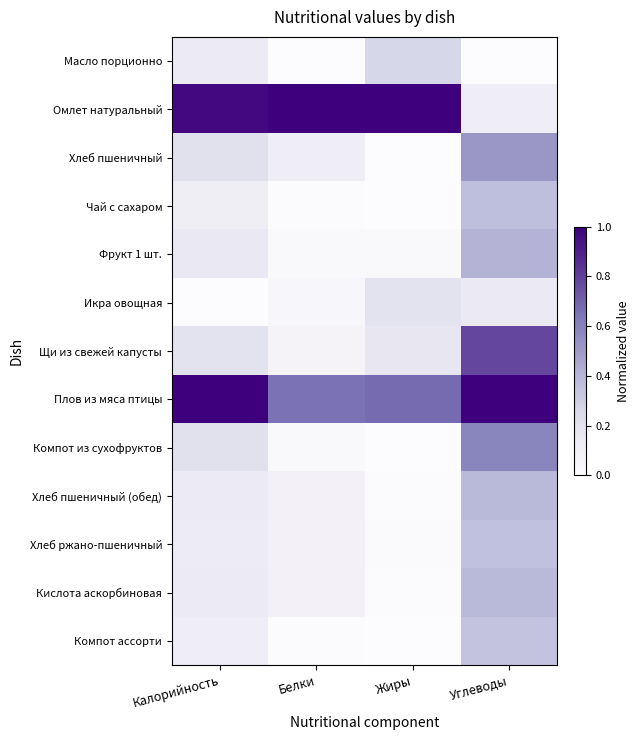

What is the total value across all series at Калорийность?

3.5